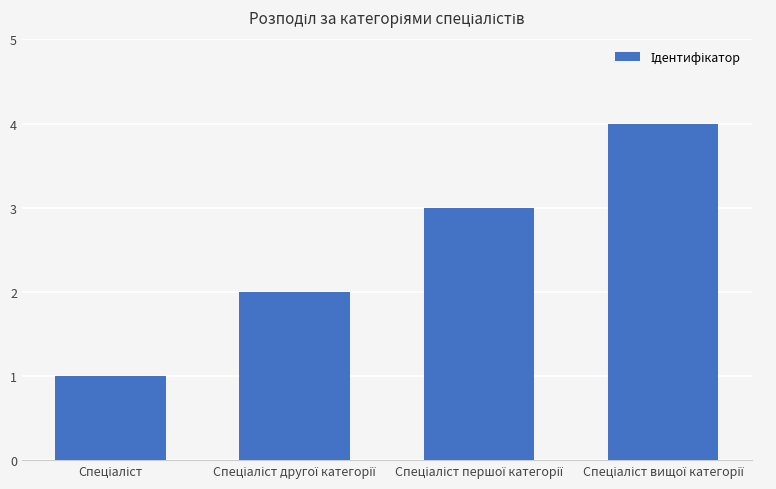

Count the number of data series in this chart.

1